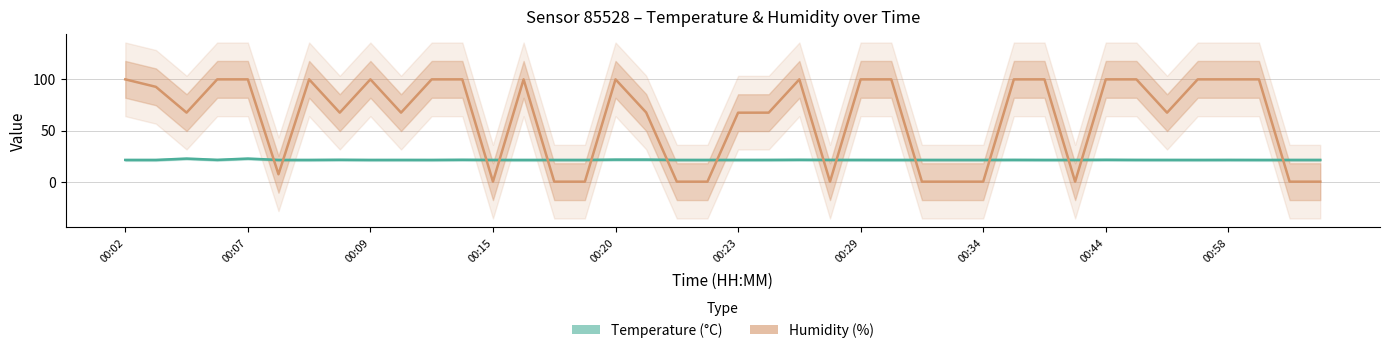

Reading left to right, list all the values displayed in this chart.

Temperature (°C): 21.2	21.2	22.6	21.3	22.6	21.2	21.2	21.4	21.2	21.3	21.2	21.4	21.2	21.2	21.2	21.2	21.6	21.6	21.2	21.2	21.3	21.3	21.4	21.3	21.3	21.3	21.2	21.2	21.2	21.3	21.3	21.2	21.4	21.3	21.3	21.2	21.3	21.2	21.2	21.3
Humidity (%): 100.0	92.7	67.5	100.0	100.0	7.2	100.0	67.5	100.0	67.5	100.0	100.0	0.0	100.0	0.0	0.0	100.0	67.7	0.0	0.0	67.4	67.5	100.0	0.0	100.0	100.0	0.0	0.0	0.0	100.0	100.0	0.0	100.0	100.0	67.4	100.0	100.0	100.0	0.0	0.0